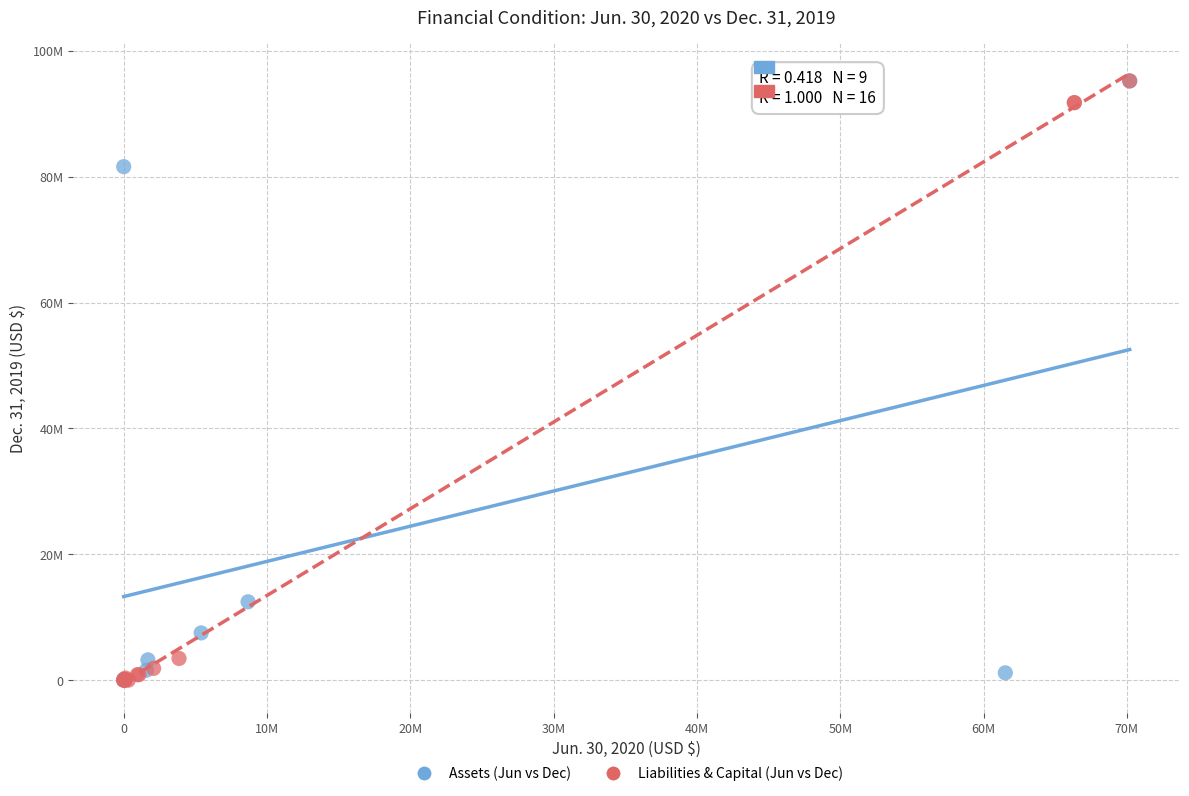

What are all the series names shown in the legend?

Assets (Jun vs Dec), Liabilities & Capital (Jun vs Dec)